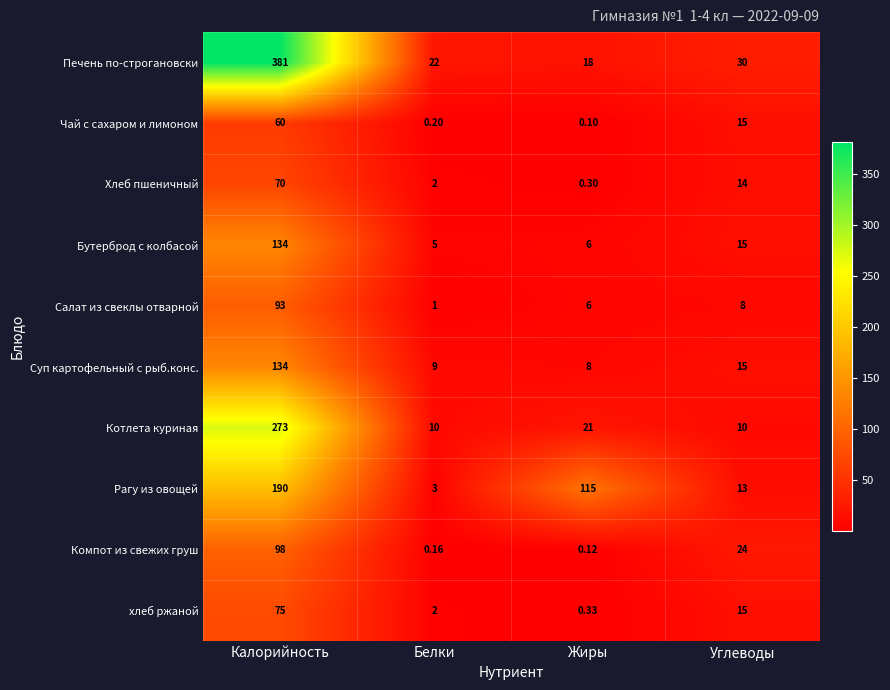

Which series has the widest spread of values?

Печень по-строгановски